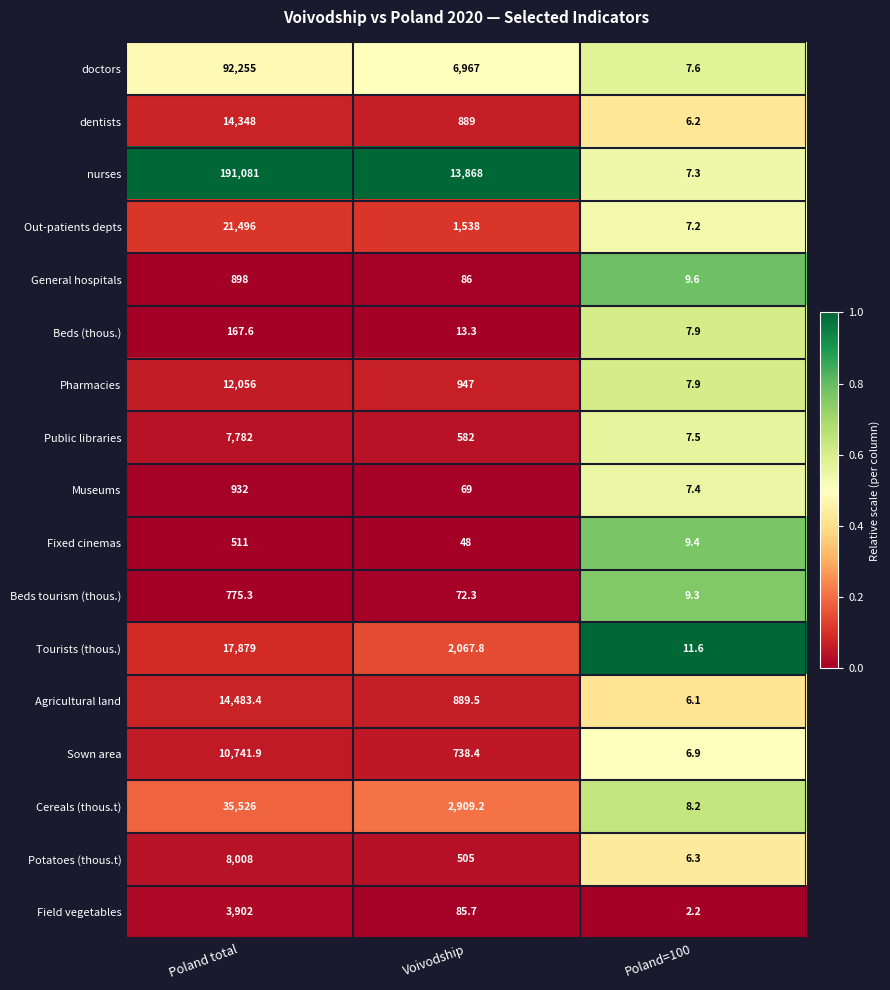

How many categories are shown in the chart?

3